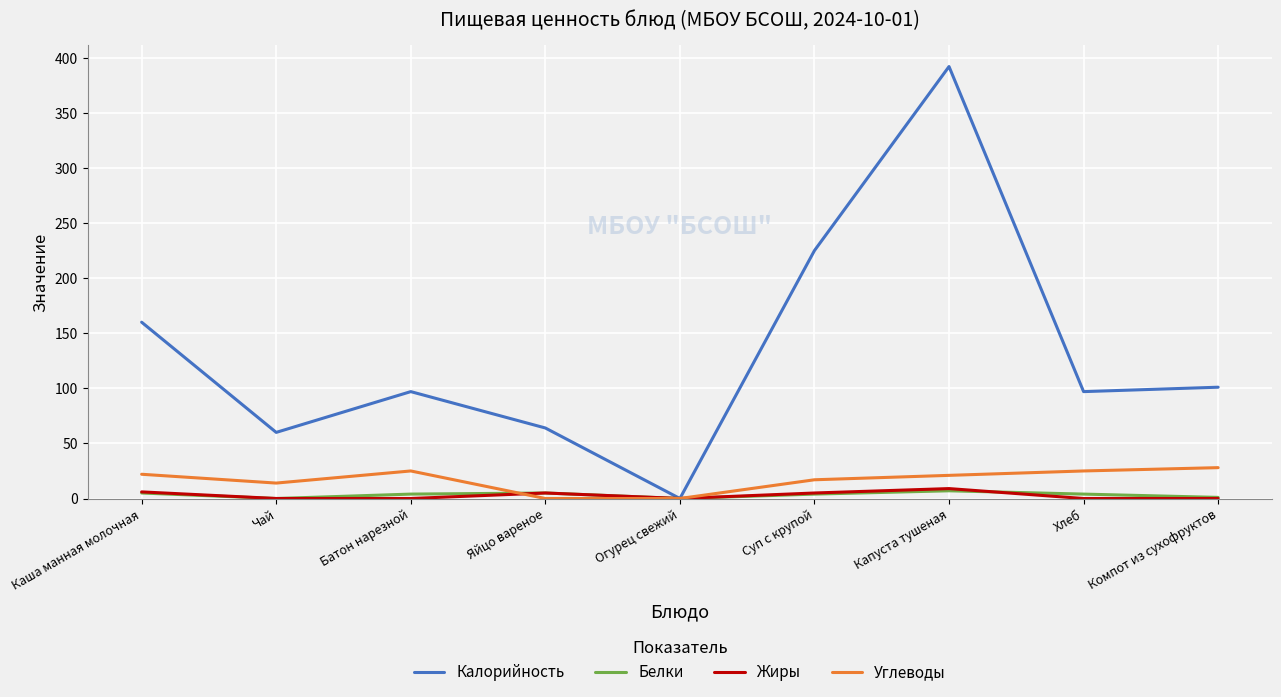

Which series has the largest total across all categories?

Калорийность